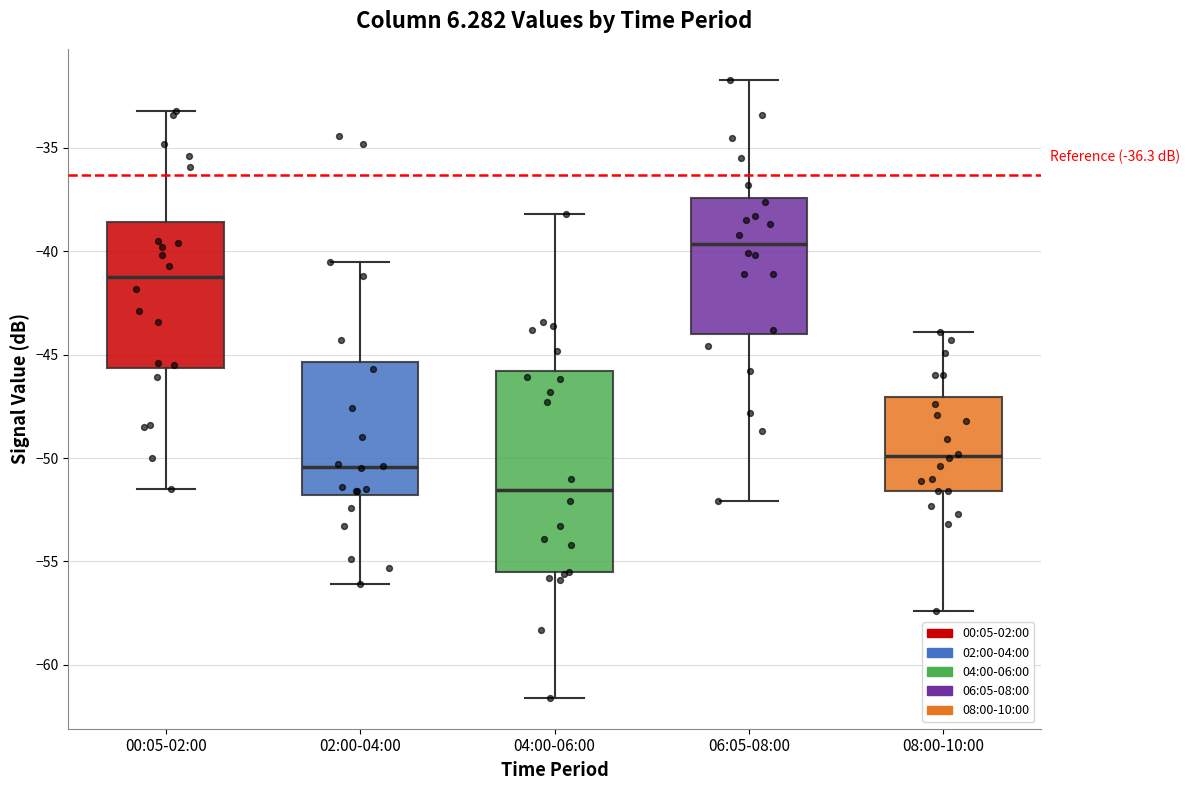

Reading left to right, transcribe this box plot: for each box, give where its median line is, the range the box spans, and where its two whiskers end, as read against the y-axis. The values are not printed on the chart, so give them approximately, as read against the axis.

00:05-02:00: median -41.0, box -45.5 to -38.5, whiskers -51.5 to -33.0
02:00-04:00: median -50.5, box -52.0 to -45.5, whiskers -56.0 to -40.5
04:00-06:00: median -51.5, box -55.5 to -46.0, whiskers -61.5 to -38.0
06:05-08:00: median -39.5, box -44.0 to -37.5, whiskers -52.0 to -31.5
08:00-10:00: median -50.0, box -51.5 to -47.0, whiskers -57.5 to -44.0